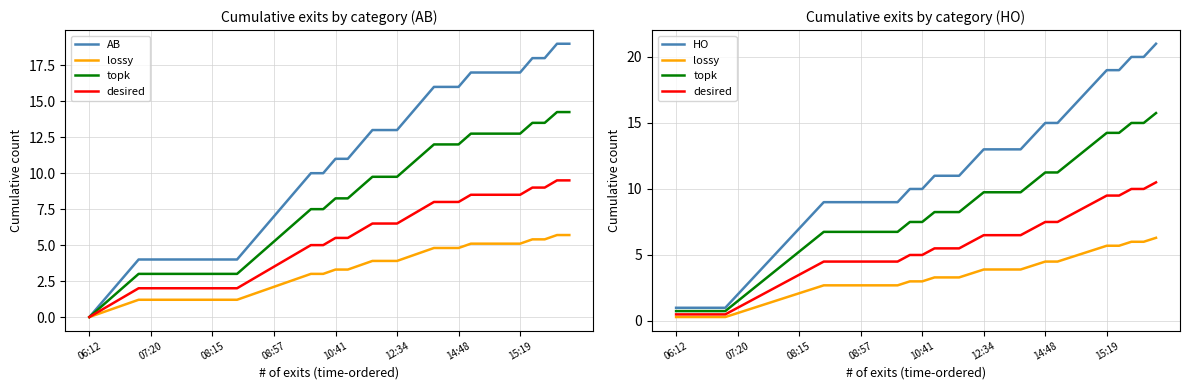

List the series in order of their peak value, lowest first.

lossy, desired, topk, AB, HO